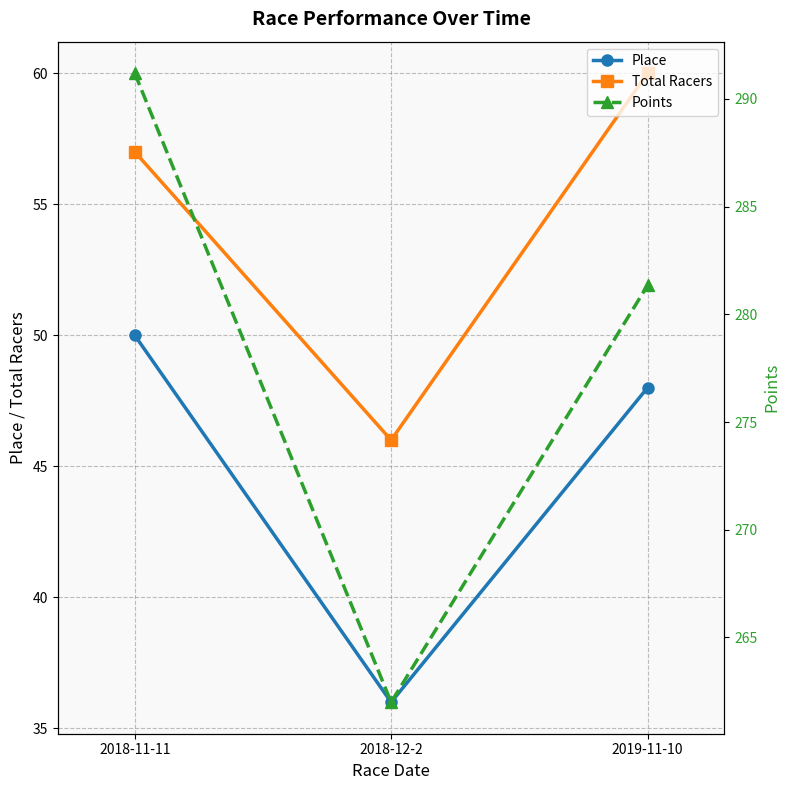

Is the value of Points at 2018-11-11 greater than the value of Total Racers at 2018-12-2?

Yes